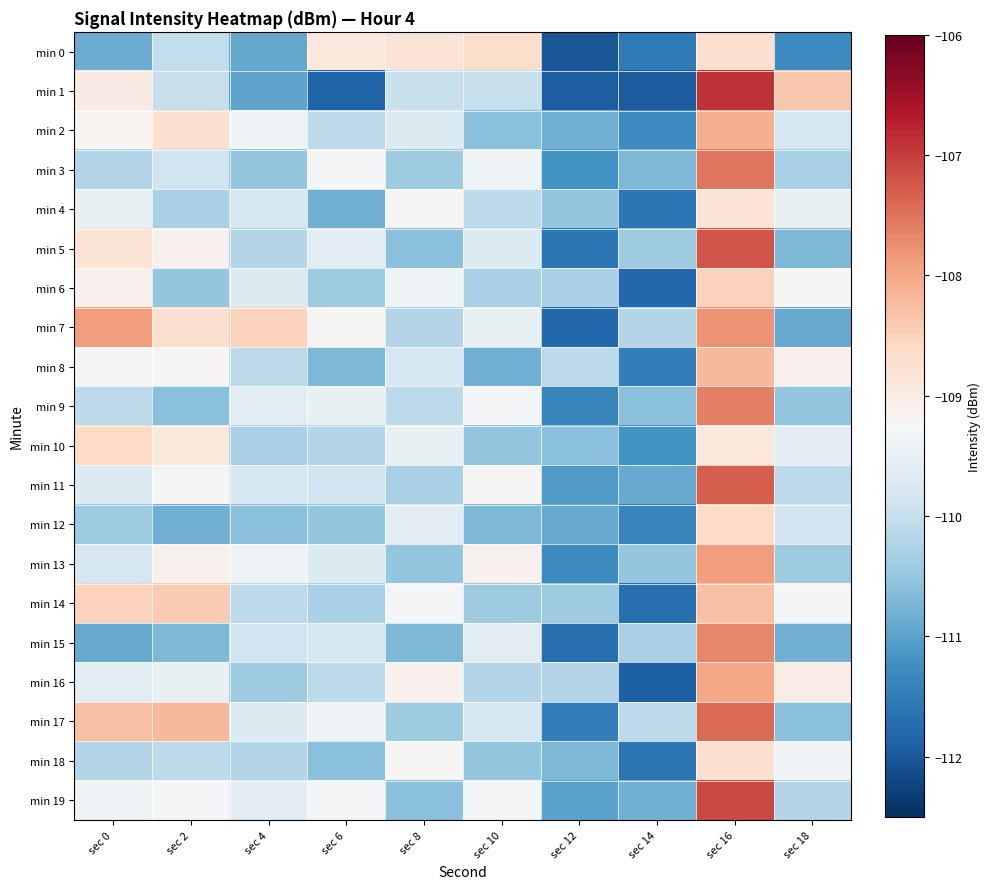

At how many categories does at least one series exceed -110?

8